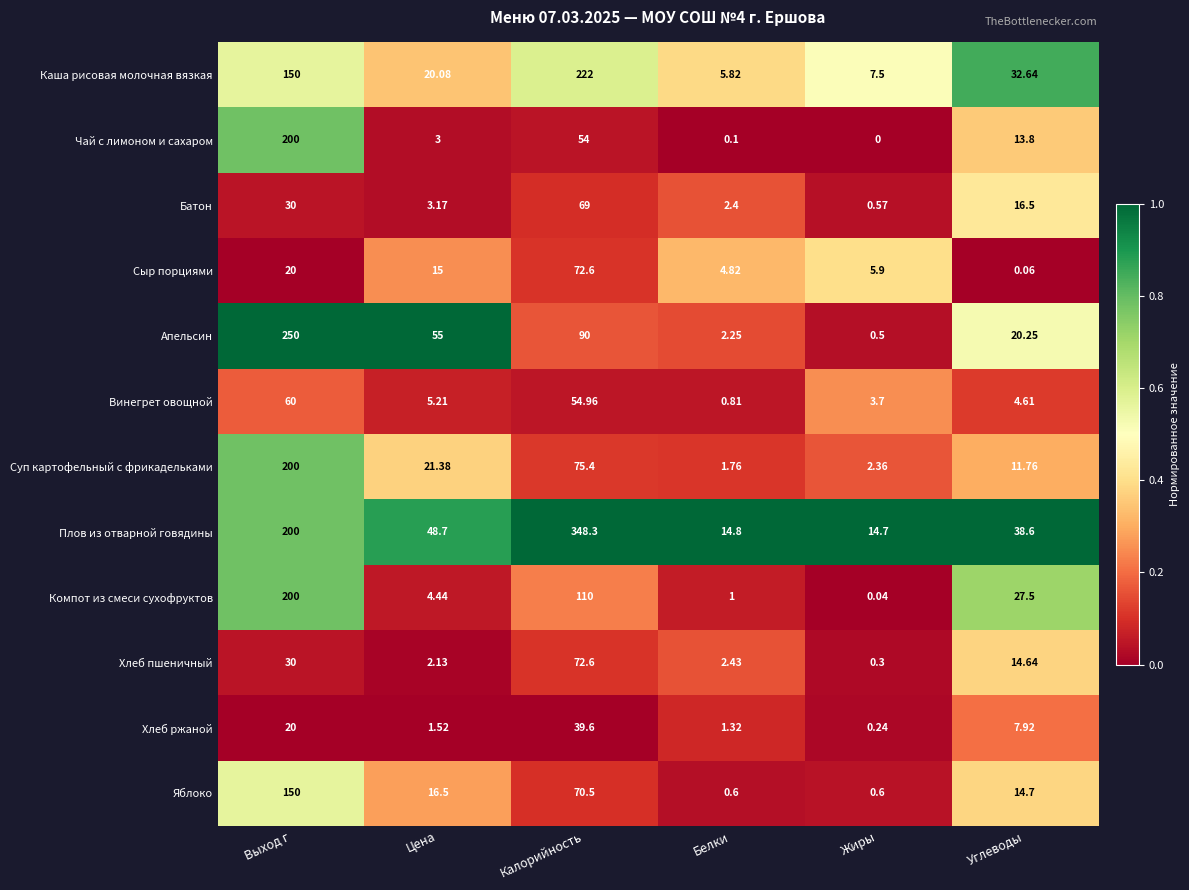

Which series has the largest range (max minus min)?

Плов из отварной говядины